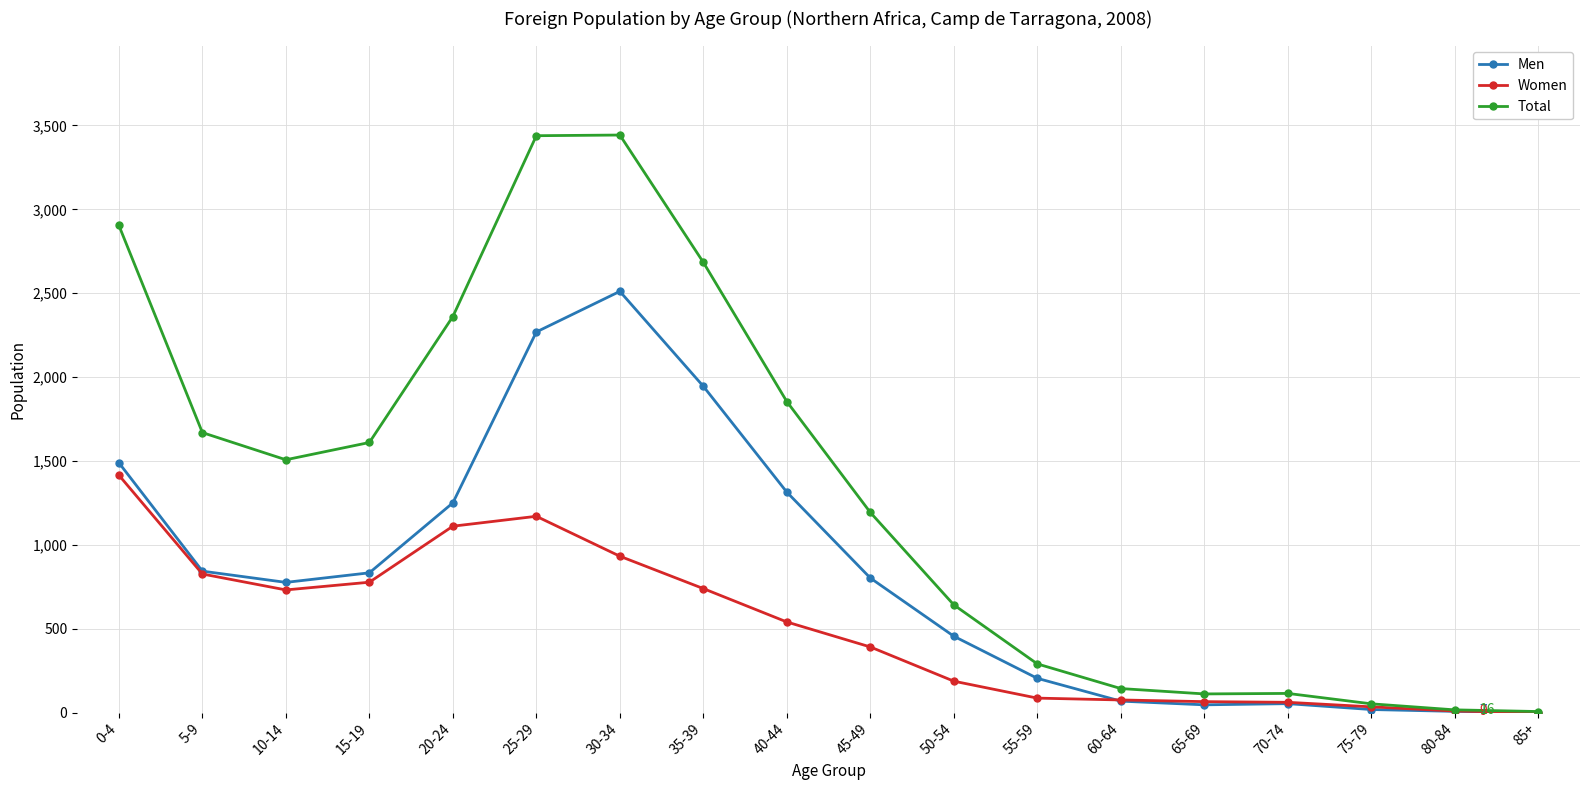

The value of Women at 45-49 is 219. True or false?

False